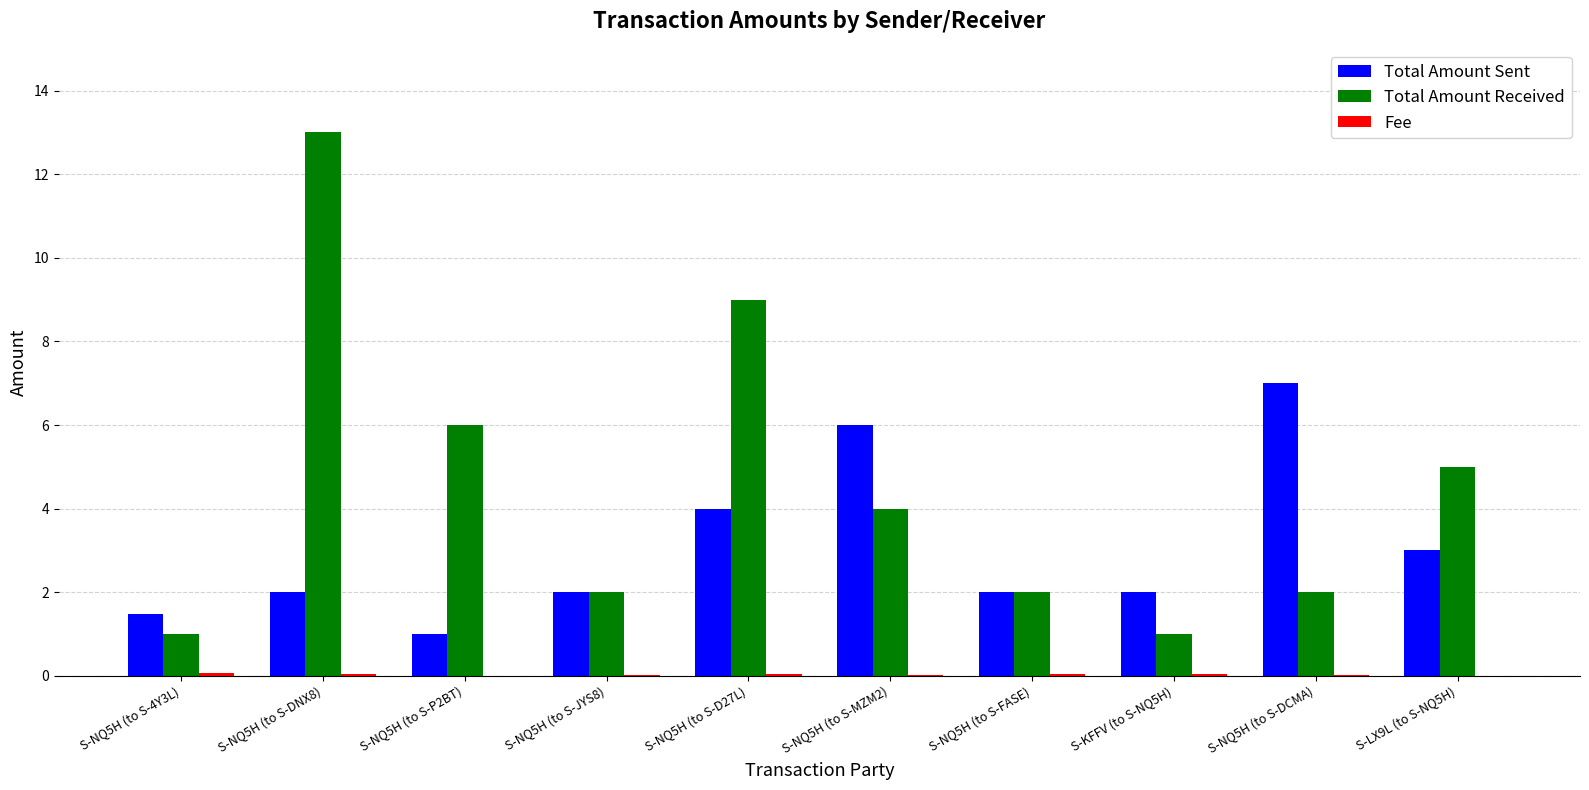

Where is Total Amount Received nearest to the value 7?

S-NQ5H (to S-P2BT)